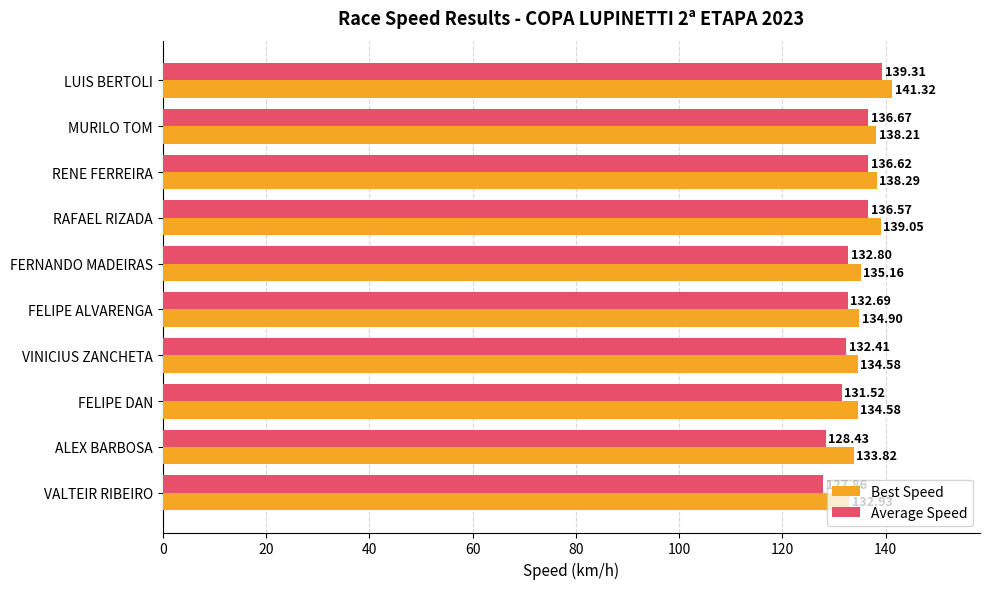

At which category is the sum across all series the highest?

LUIS BERTOLI